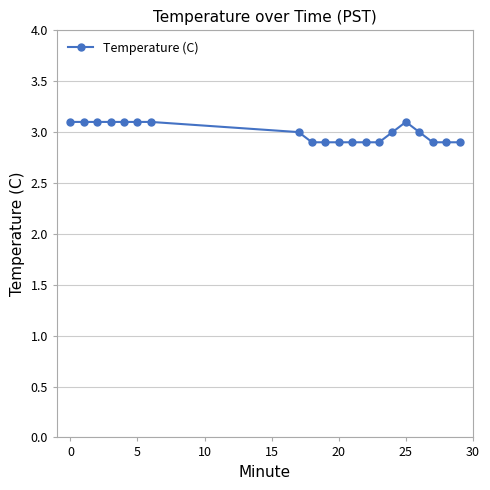

True or false: the data has more than 0 interior local peaks.

True